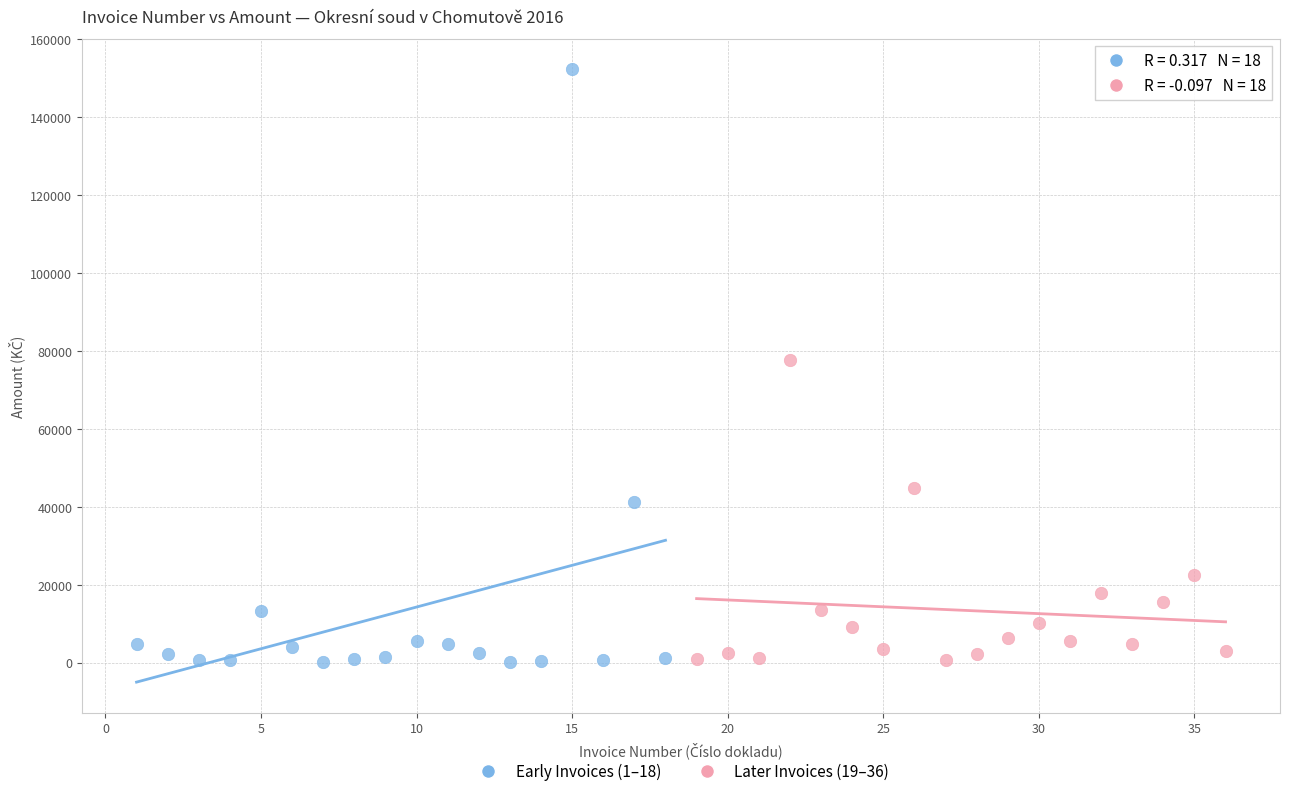

Which series reaches the maximum Y coordinate?

Early Invoices (1–18)